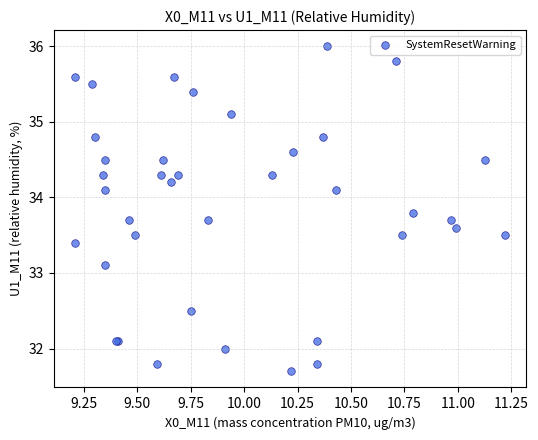

What Y value in the scatter plot is closest to 33?

33.1